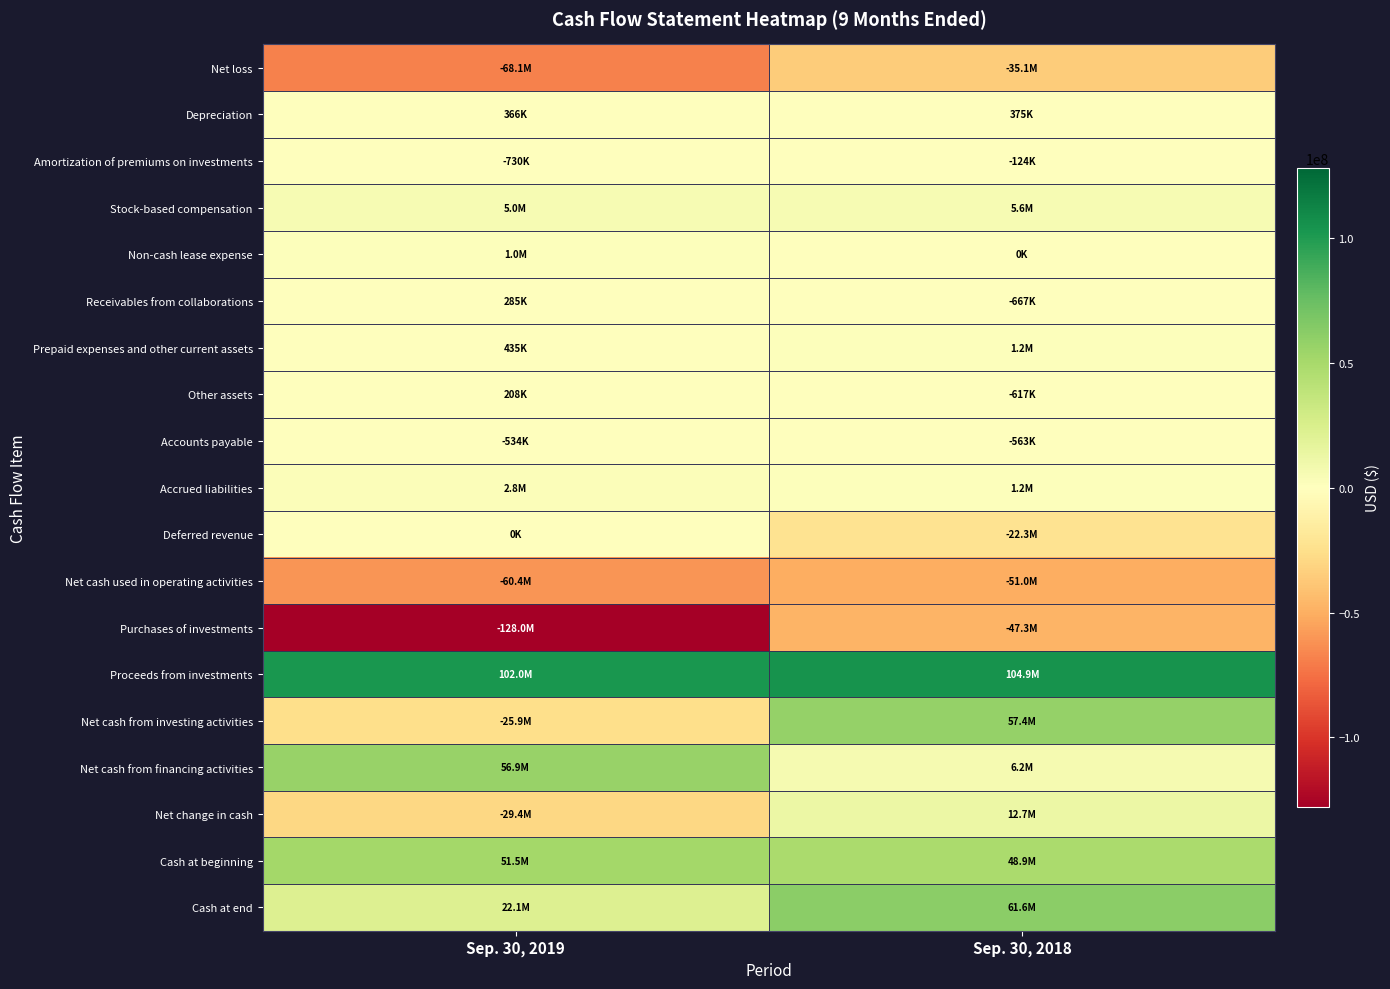

Which category has the lowest value across all series?

Sep. 30, 2019